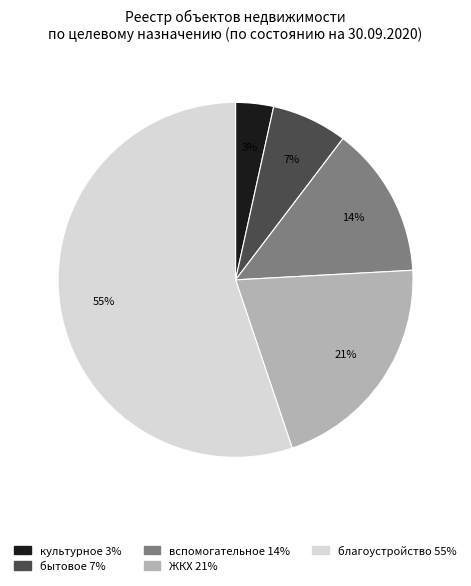

Is there any slice that represents more than half of the pie?

Yes